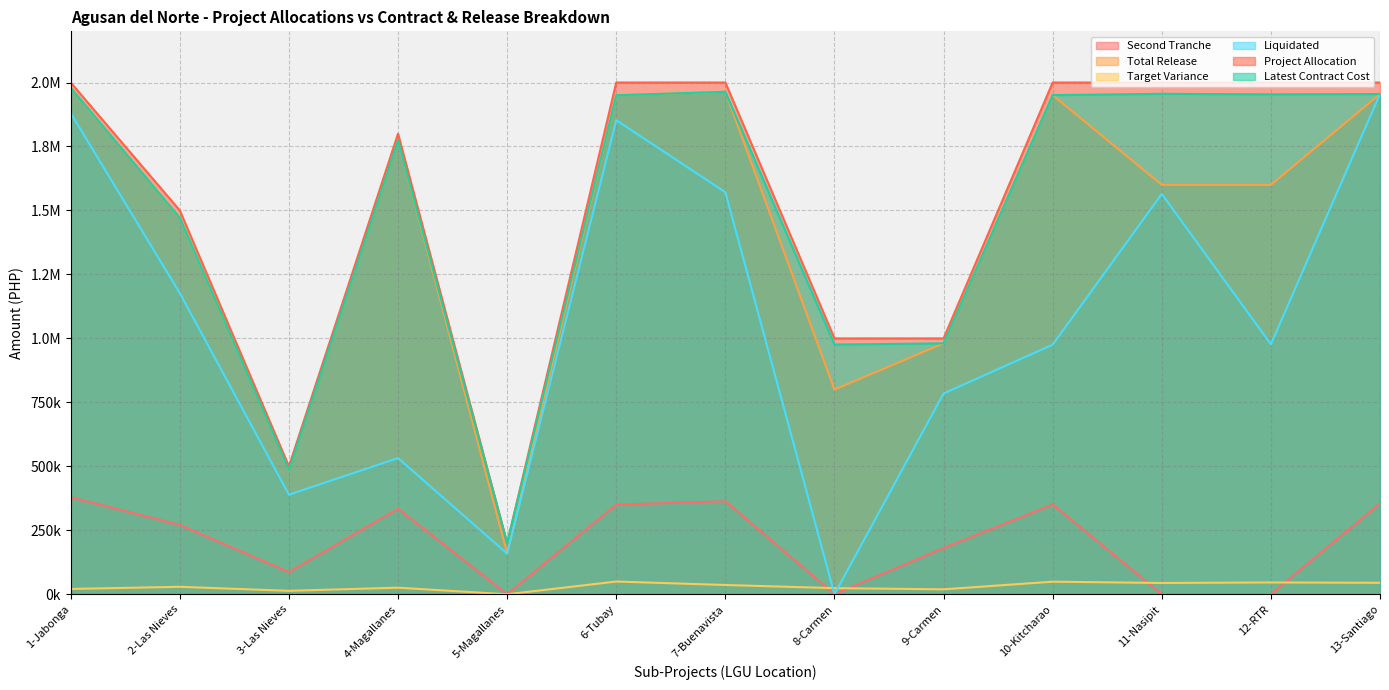

Is the value of Project Allocation at 11-Nasipit greater than the value of Second Tranche at 8-Carmen?

Yes